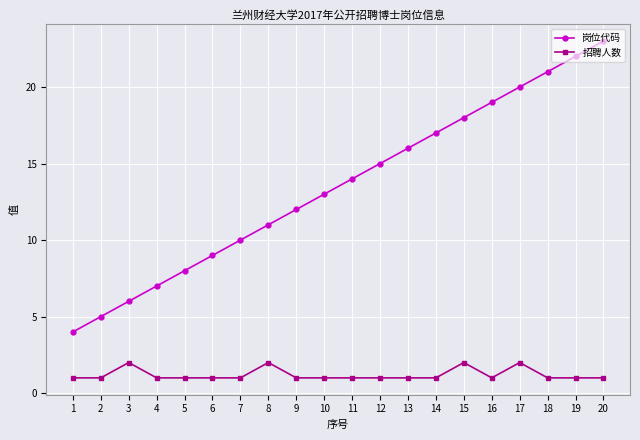

The value of 招聘人数 at 13 is 0. True or false?

False